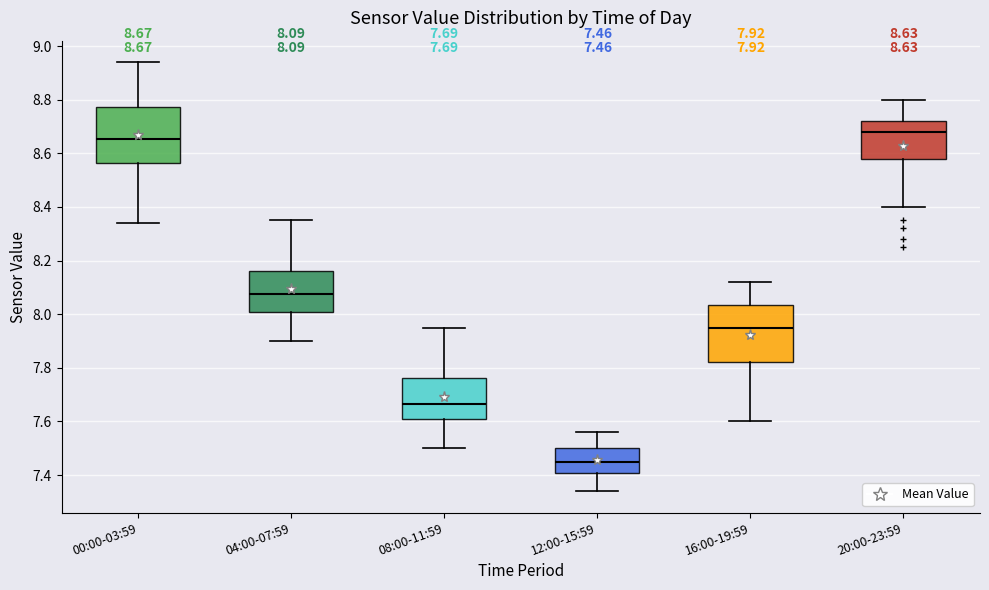

Which box's median line is the highest?

20:00-23:59